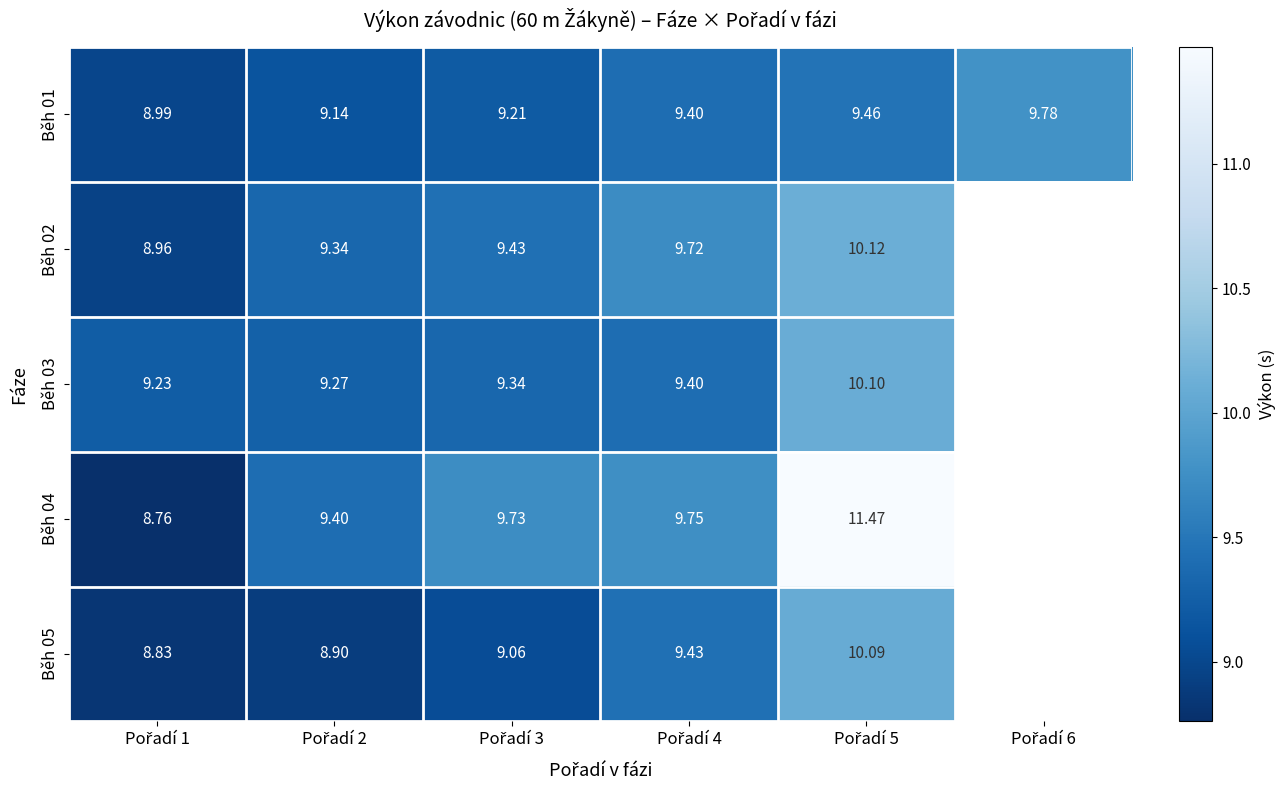

What is the sum of the Běh 01 values at Pořadí 5 and Pořadí 3?

18.7